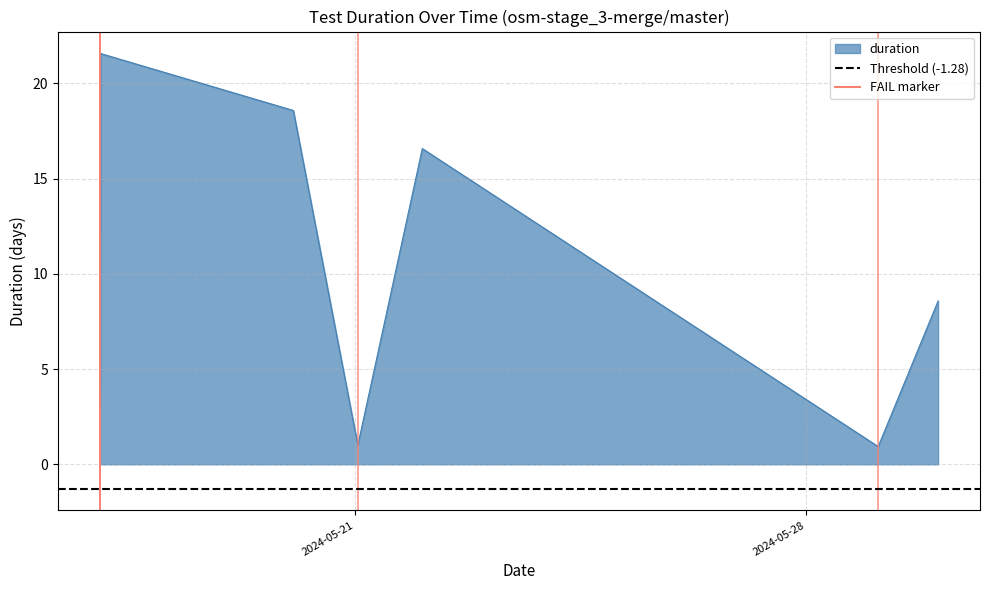

At how many categories does at least one series exceed 12?

35